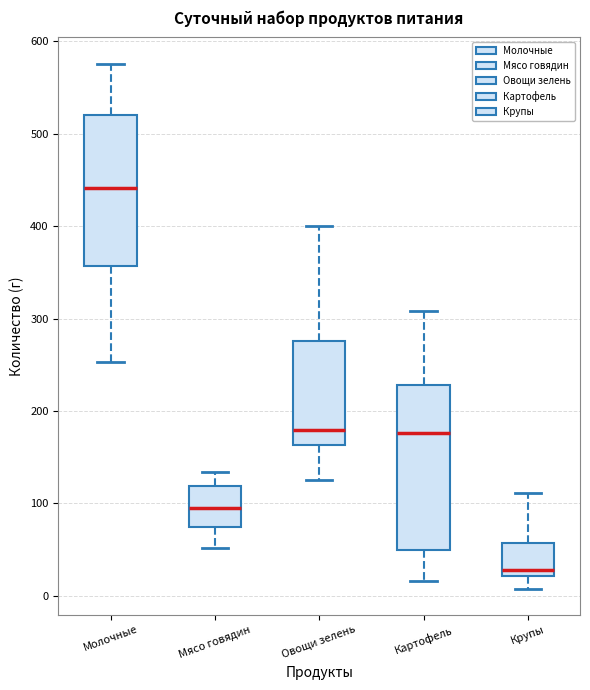

Where does the upper whisker of the box for Крупы end on the y-axis? The values are not printed on the chart, so give them approximately, as read against the axis.

110